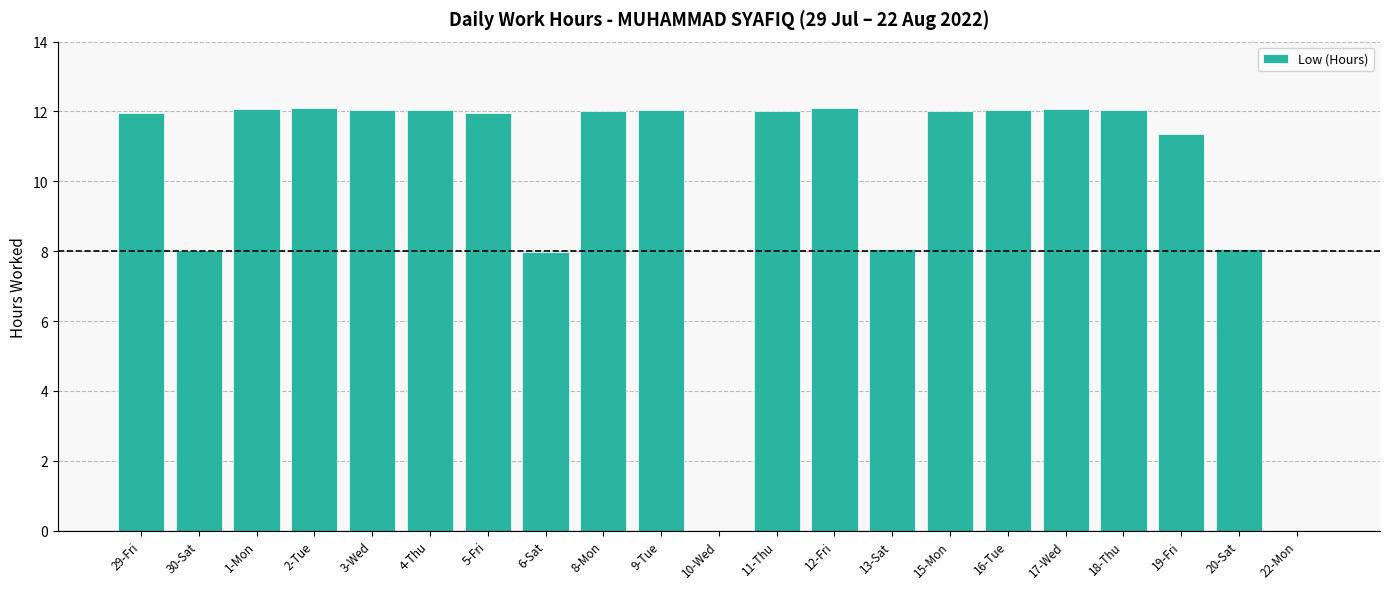

What is the sum of all values?

212.0